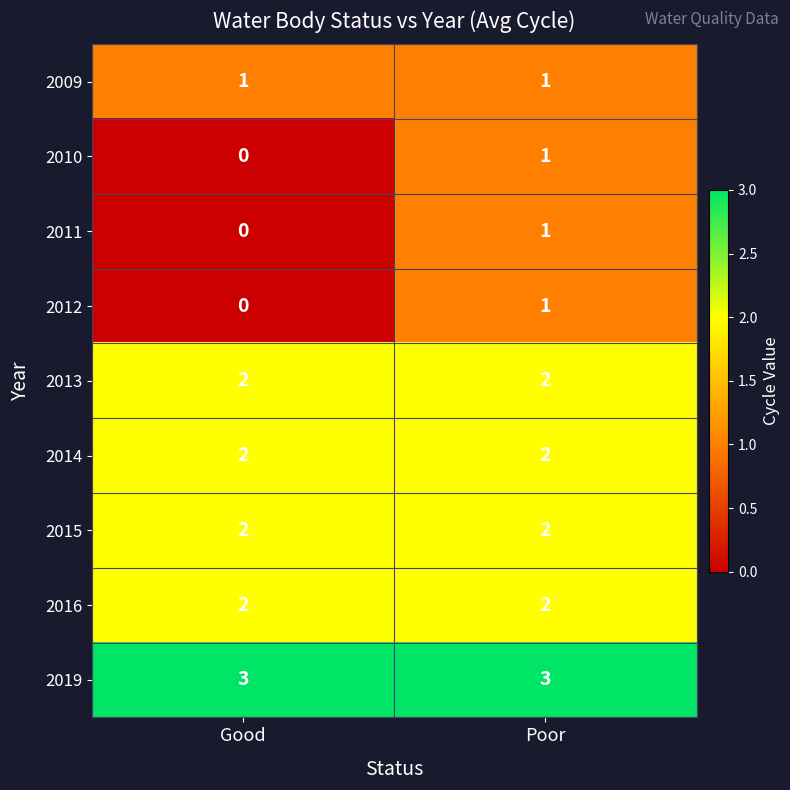

What is the greatest value displayed?

3